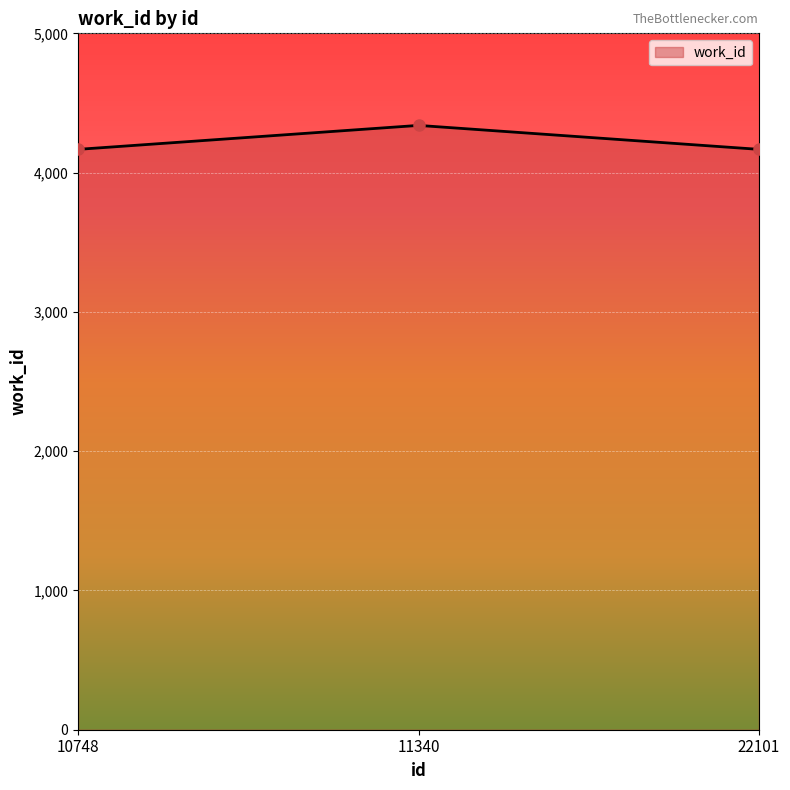

Reading left to right, list all the values displayed in this chart.

4167	4339	4167